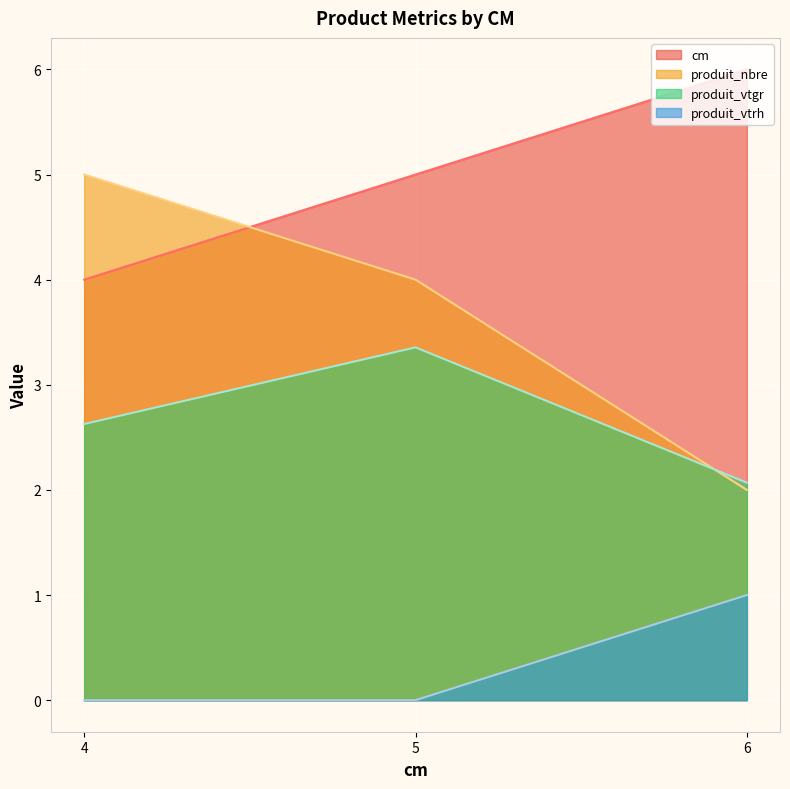

At which label does produit_vtgr reach its peak?

5